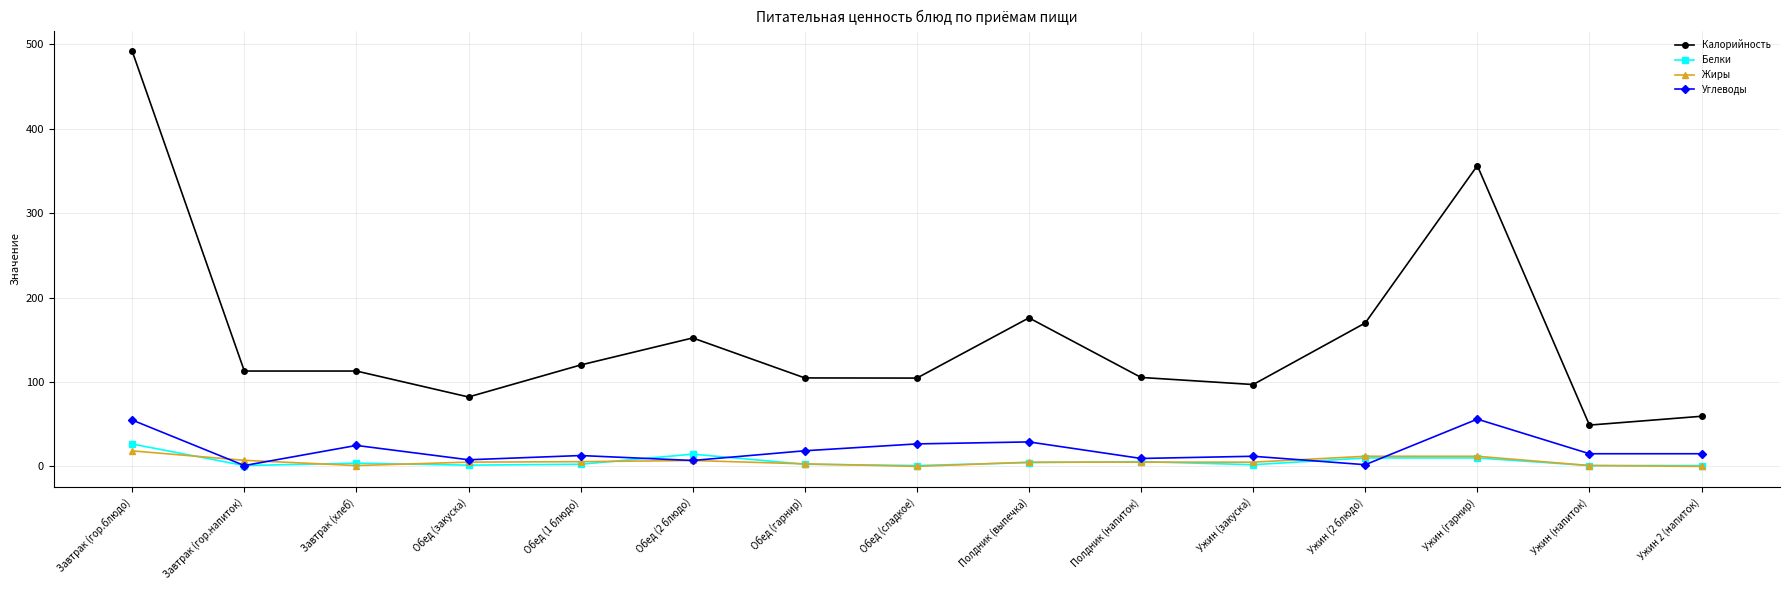

True or false: Жиры has a value of 0.0 at Обед (сладкое).

True